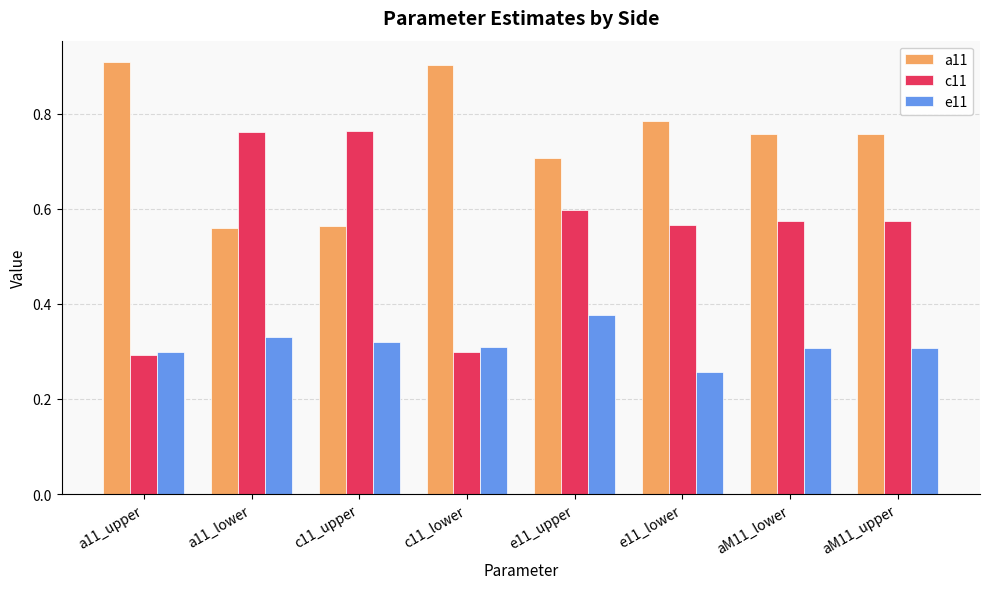

The a11 series shows 0.6 at a11_lower. True or false?

True